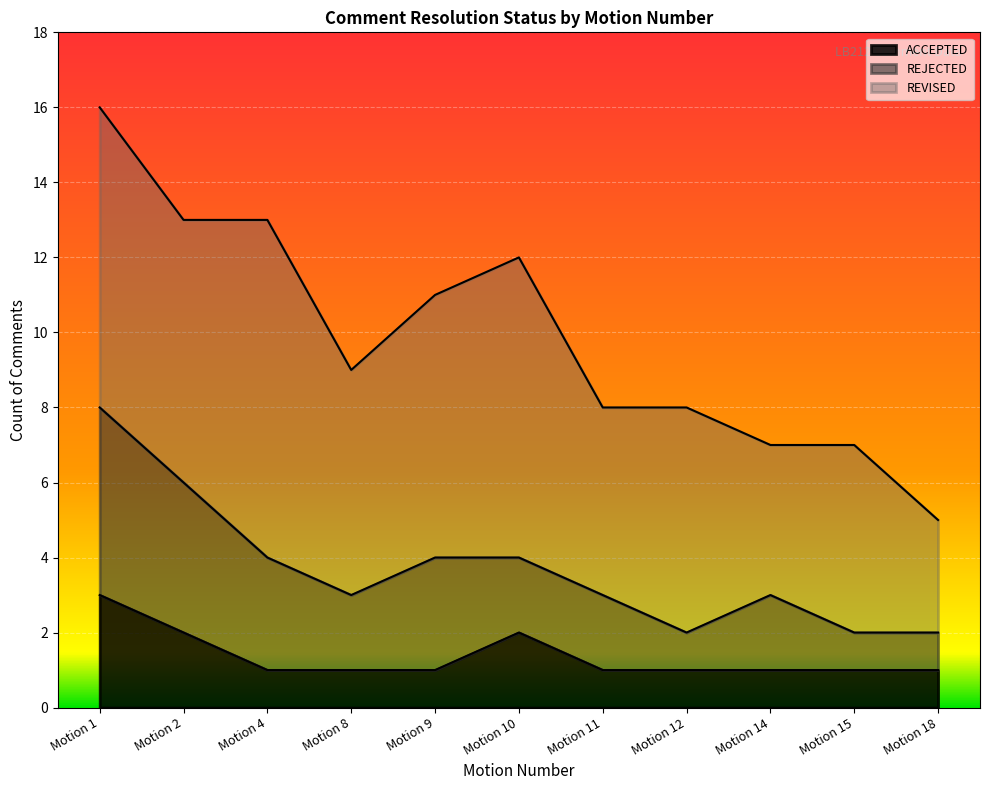

What is the minimum value for REJECTED?

1